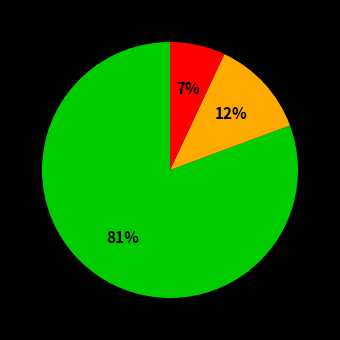

How many segments does this pie chart have?

3